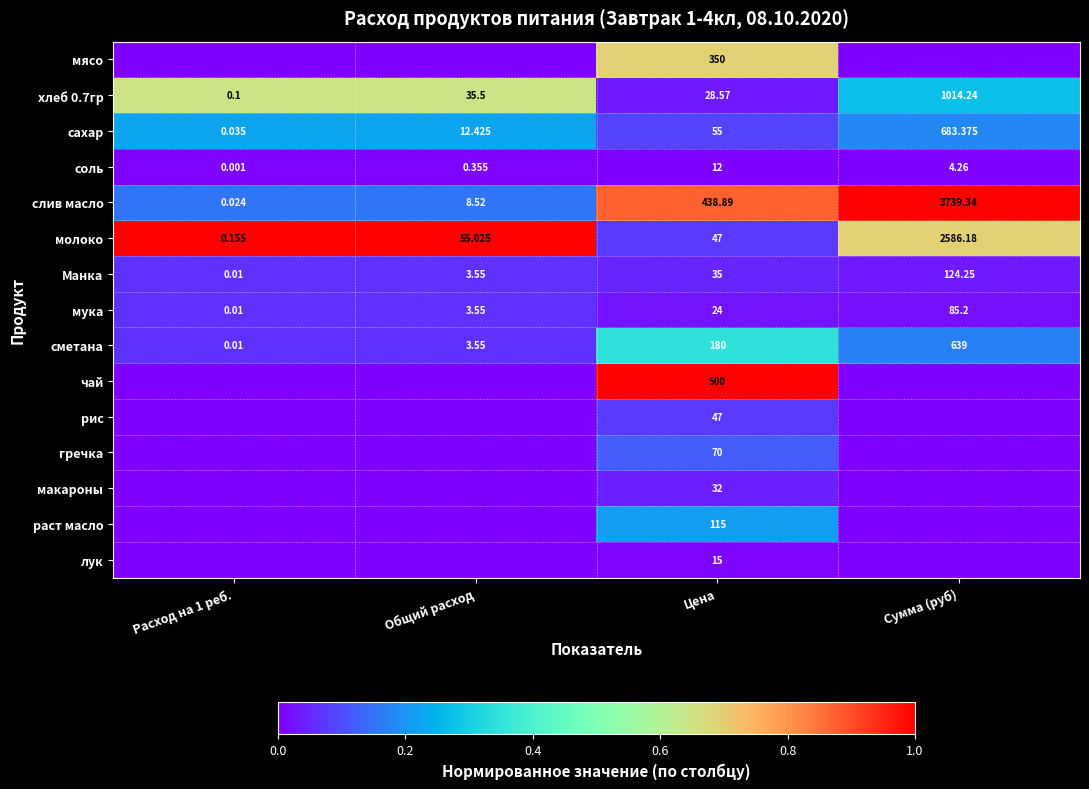

Where is хлеб 0.7гр nearest to the value 507?

Общий расход